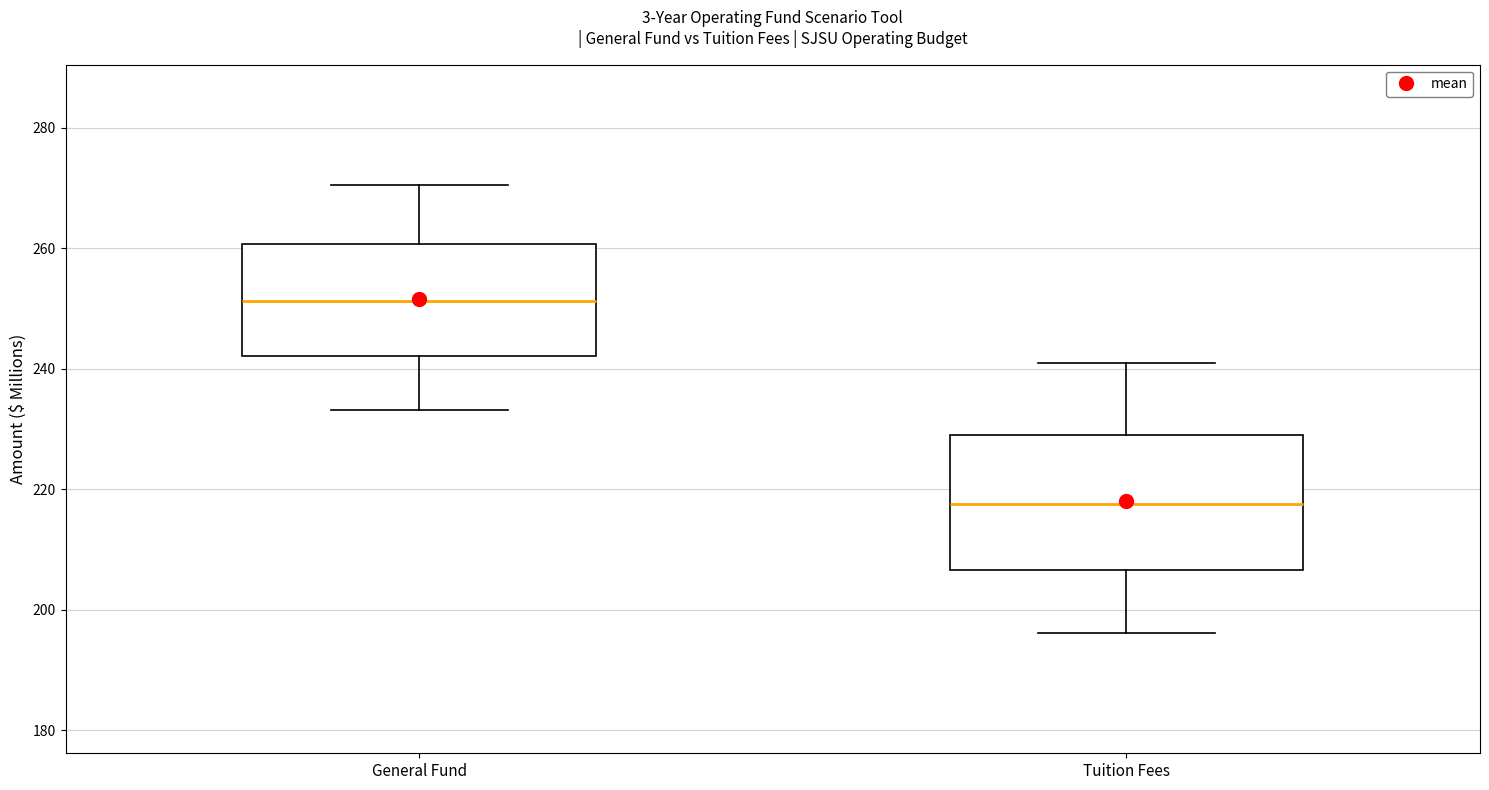

Which box's median line is the lowest?

Tuition Fees